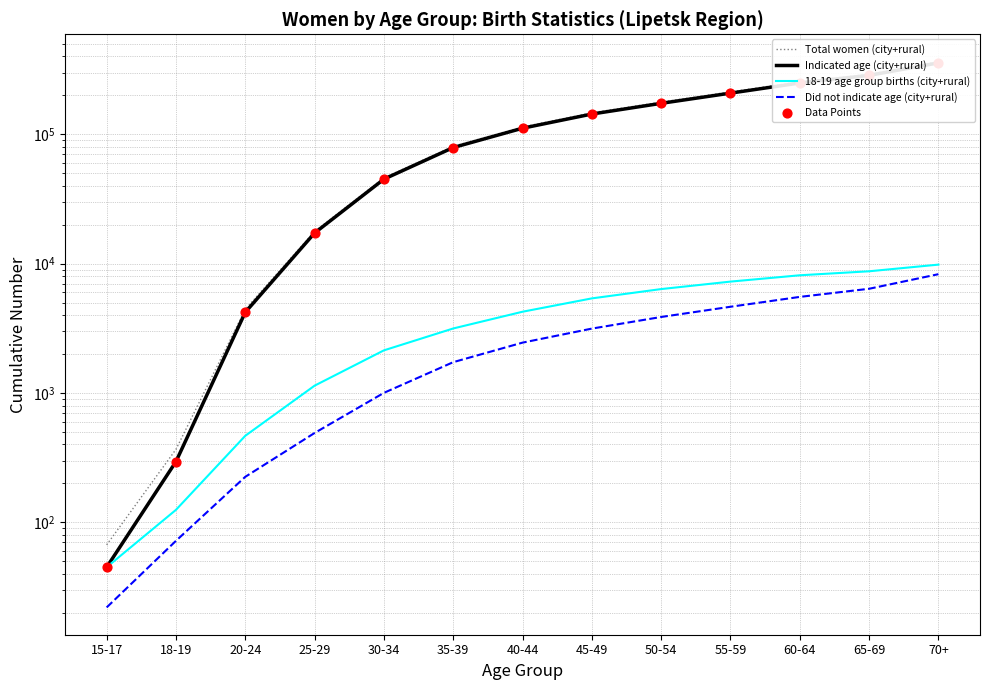

At how many categories does at least one series exceed 55419?

8